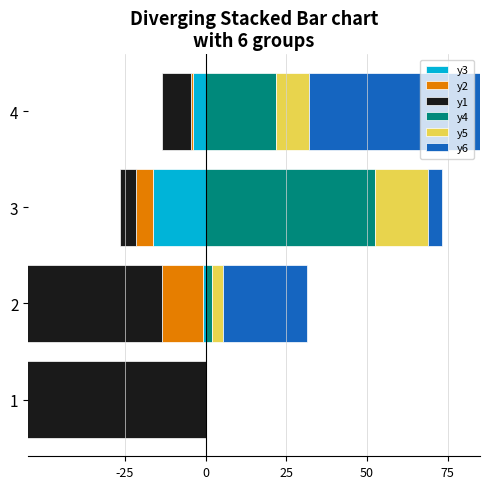

The value of y3 at 3 is -16.3. True or false?

True